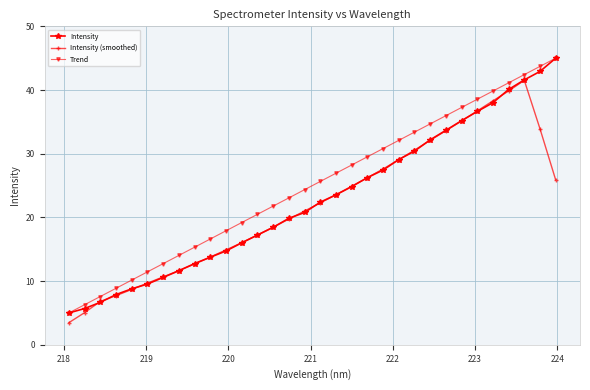

What is the value of the Trend point at the 26th from the left?

37.3